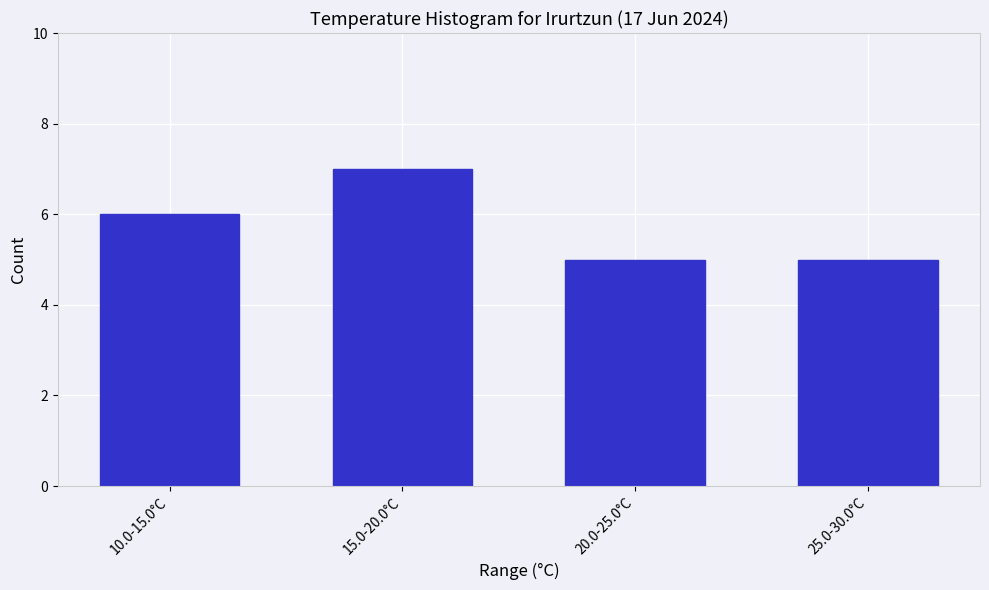

Reading left to right, list all the values displayed in this chart.

6	7	5	5